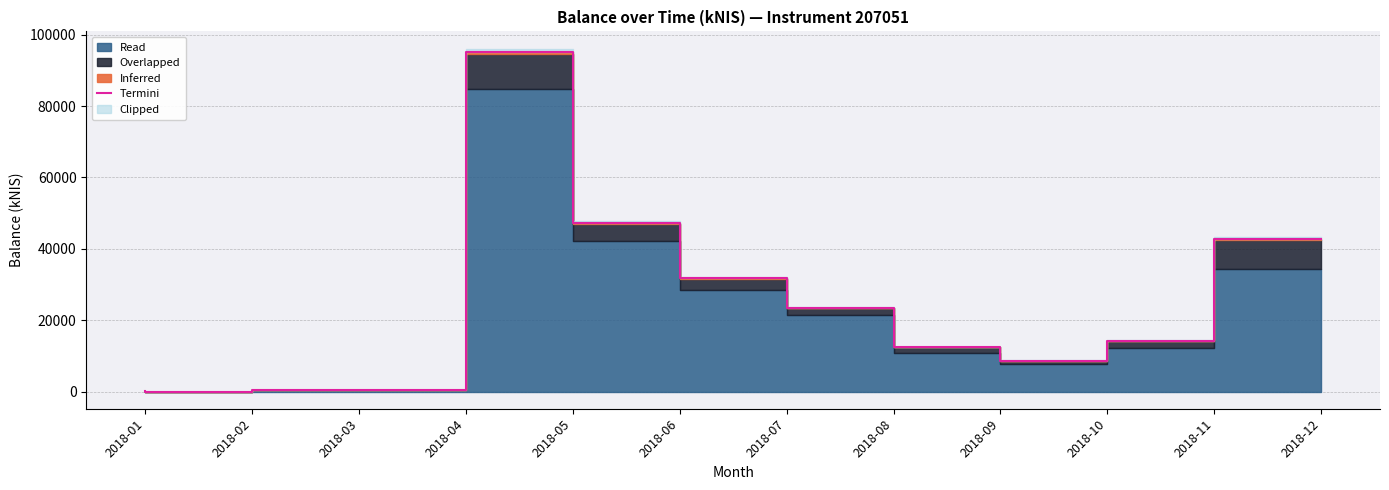

Reading left to right, list all the values displayed in this chart.

2018-01=39.9	2018-02=0.0	2018-03=371.1	2018-04=573.5	2018-05=95144.3	2018-06=47354.8	2018-07=31693.0	2018-08=23508.3	2018-09=12463.6	2018-10=8691.5	2018-11=14231.0	2018-12=42737.2